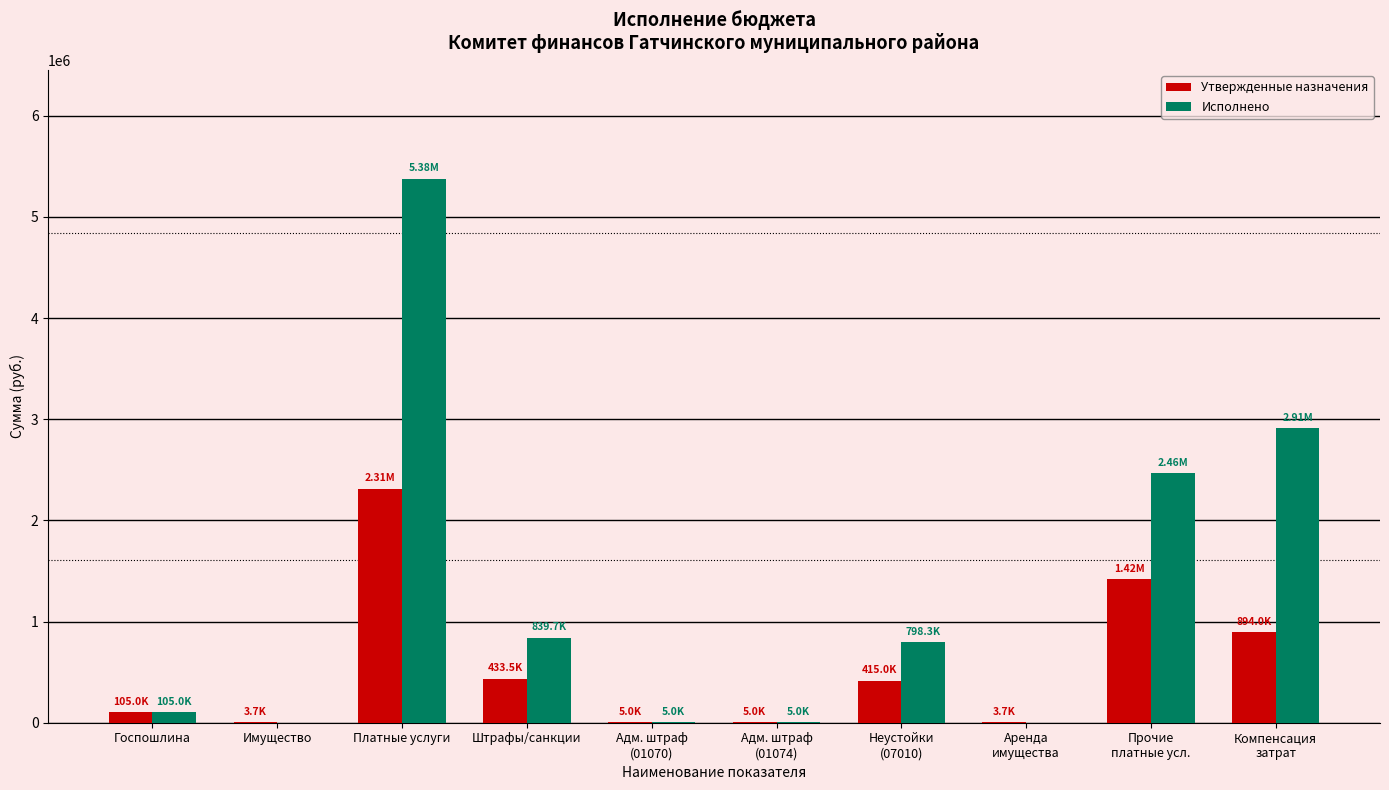

How many values in the Исполнено series exceed 798342?

5